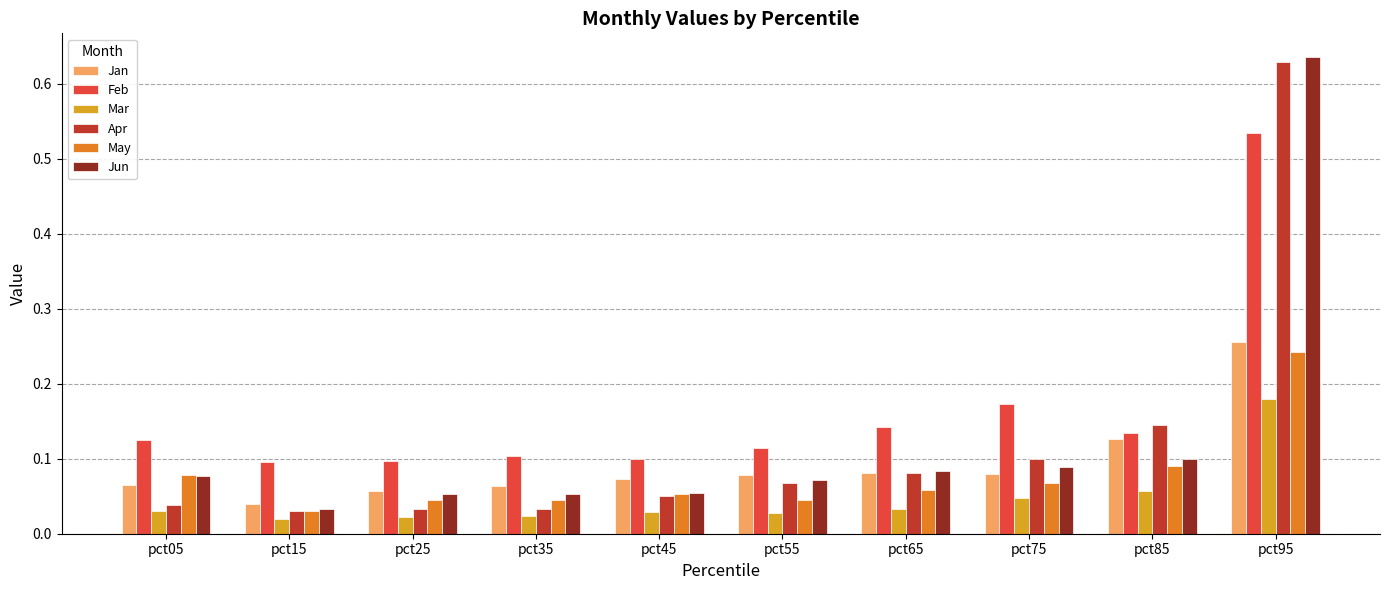

How many Mar values are between 0 and 1?

10